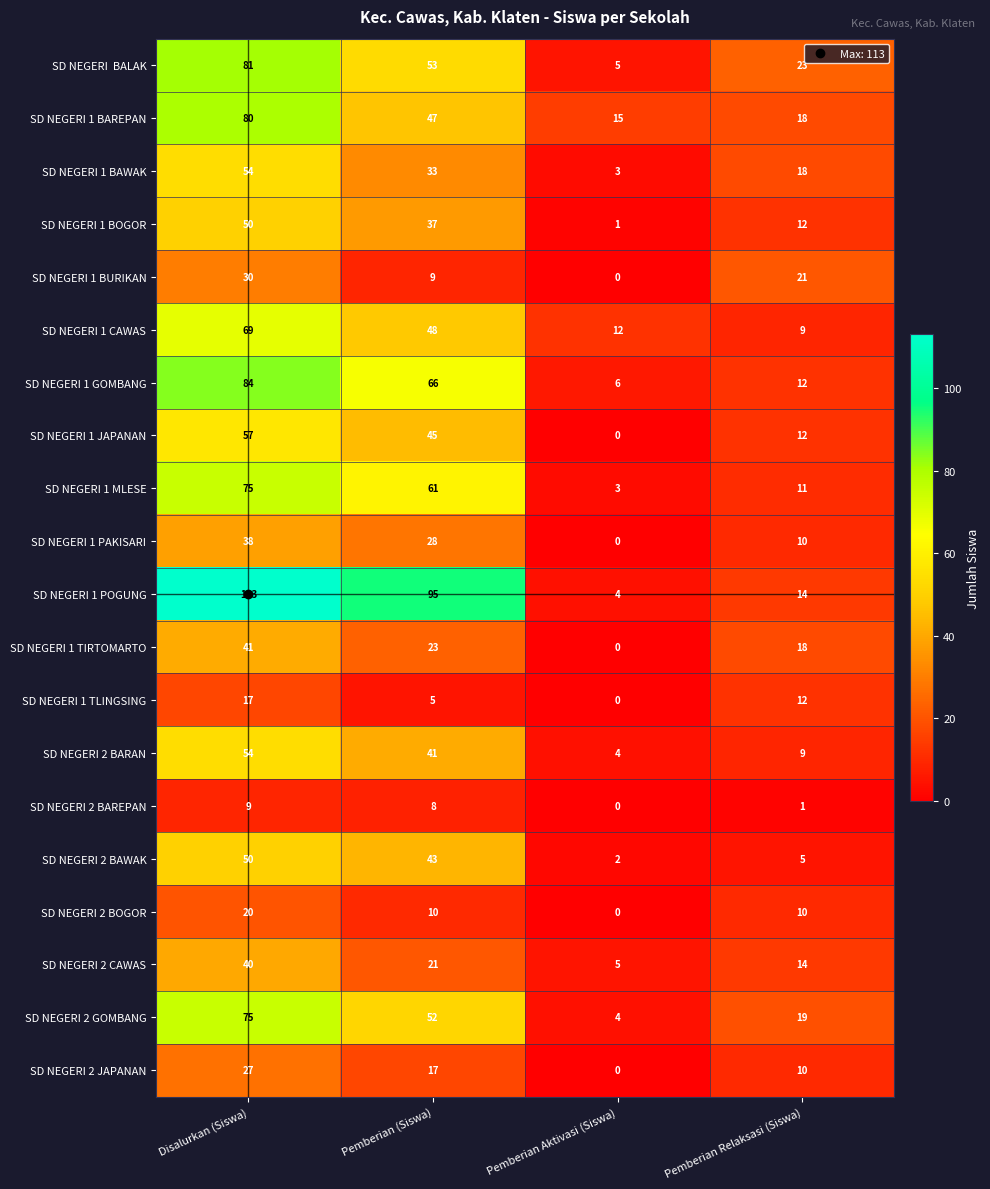

The value of SD NEGERI 1 CAWAS at Disalurkan (Siswa) is 20. True or false?

False